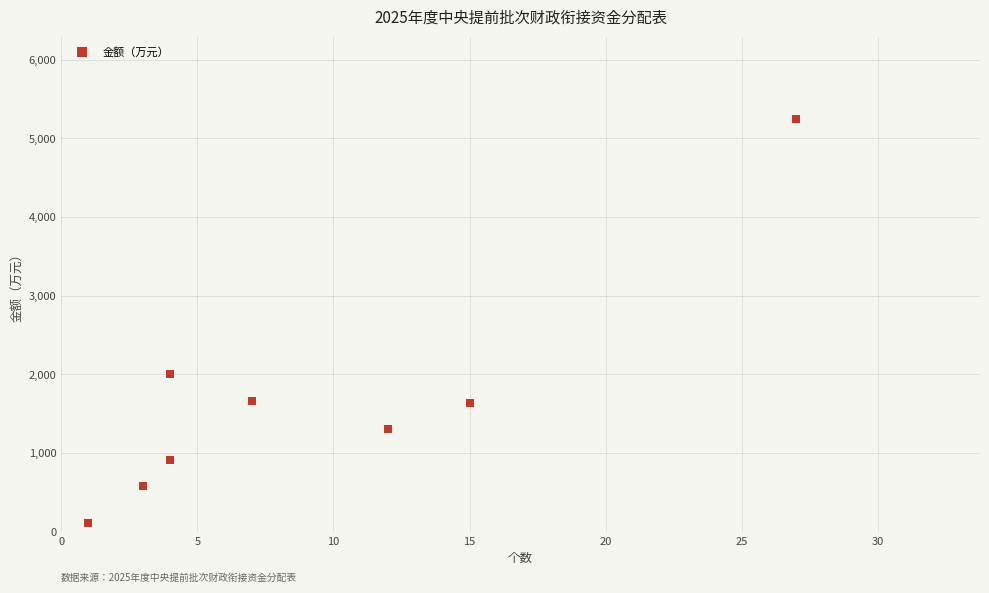

What is the range of Y values (max minus min)?

5136